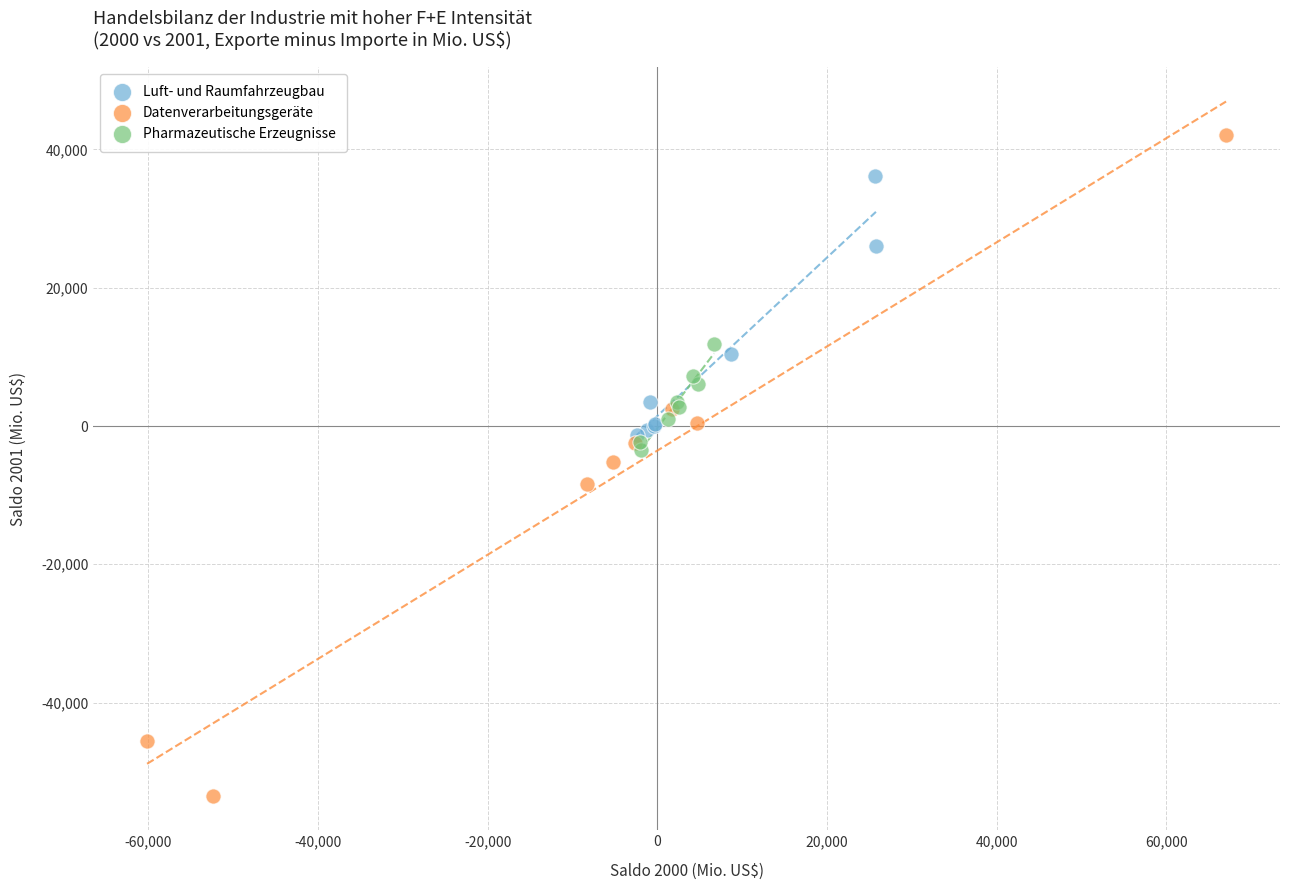

Which series reaches the minimum Y coordinate?

Datenverarbeitungsgeräte